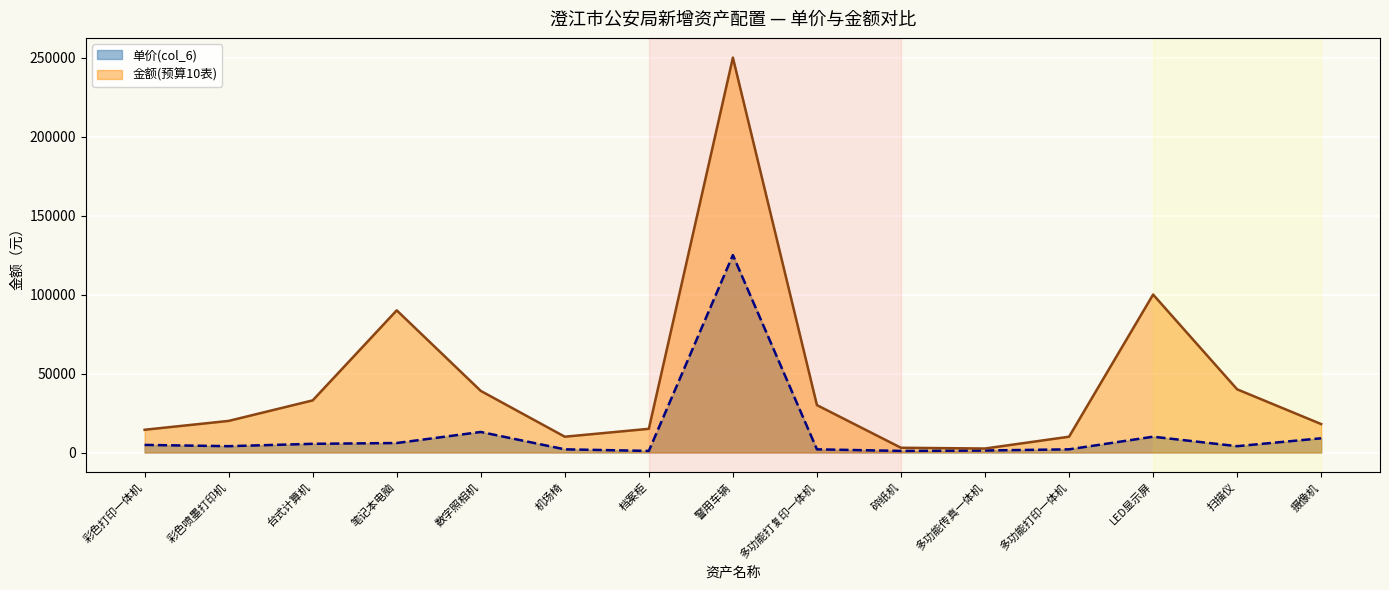

The 单价(col_6) series shows 2046 at 彩色喷墨打印机. True or false?

False